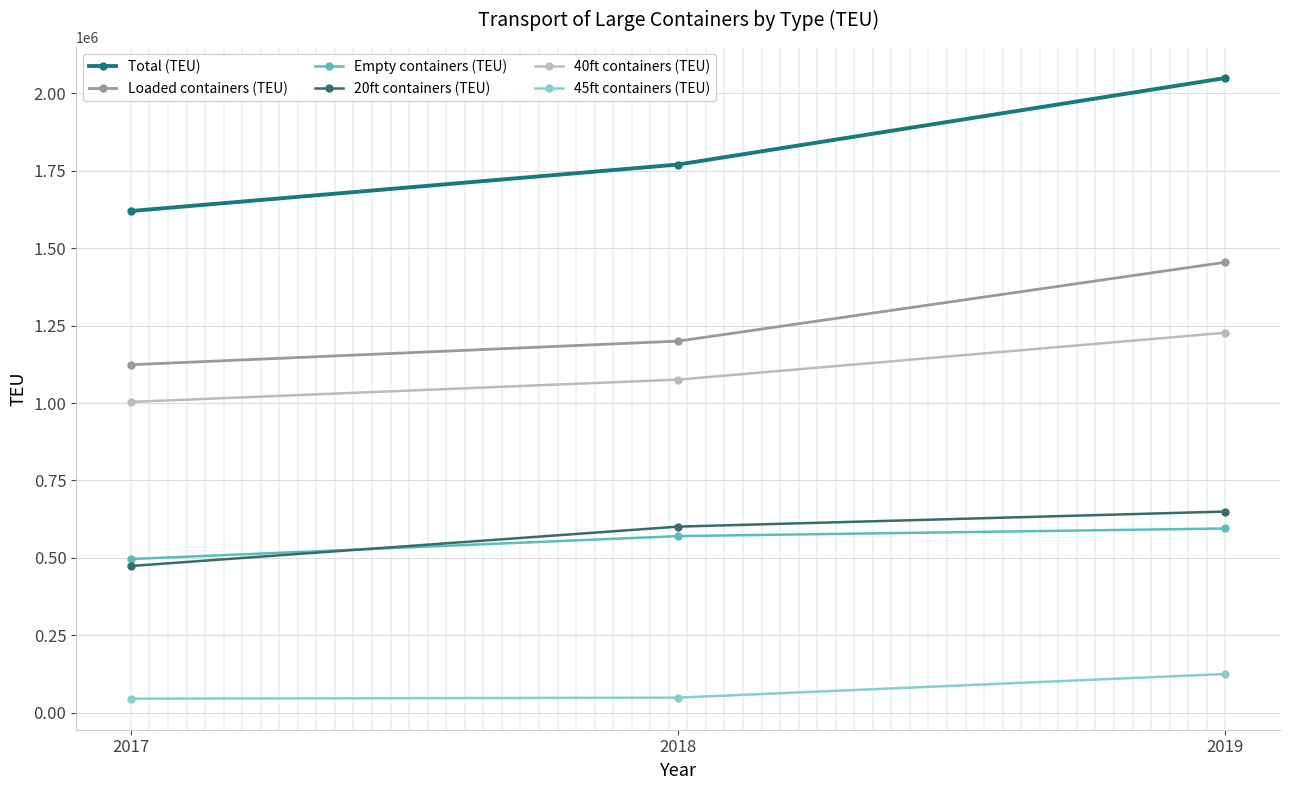

What is the lowest value of the Loaded containers (TEU) series?

1123674